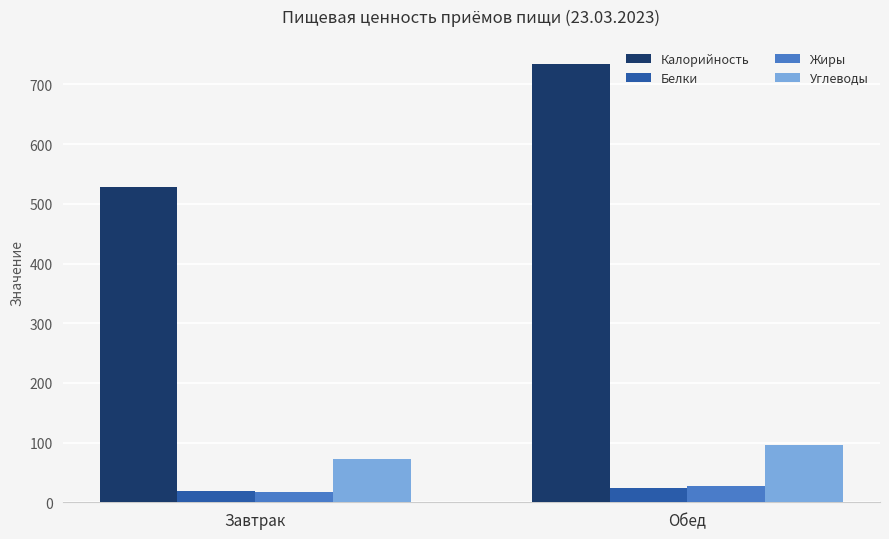

What is the total value across all series at Завтрак?

637.3